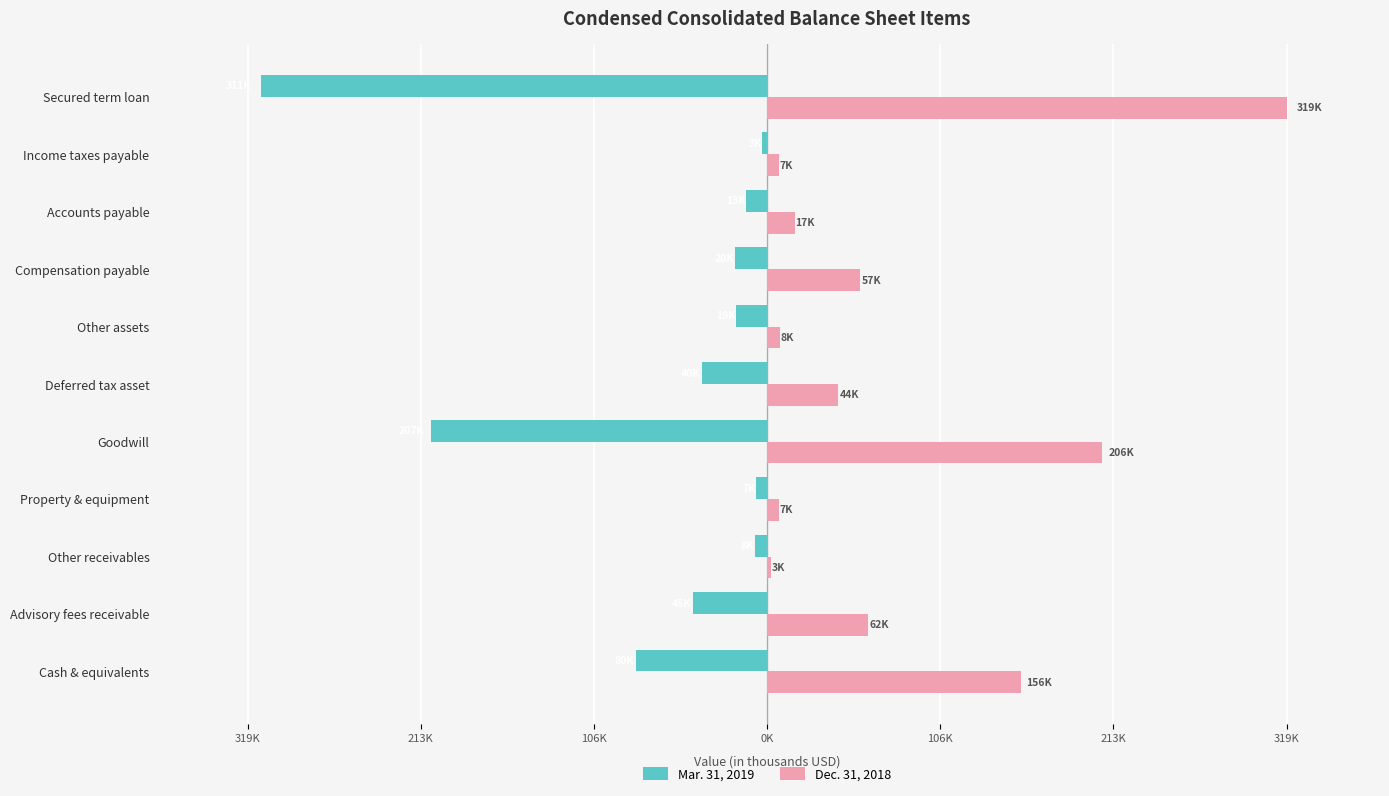

What is the smallest value displayed?

-311.3